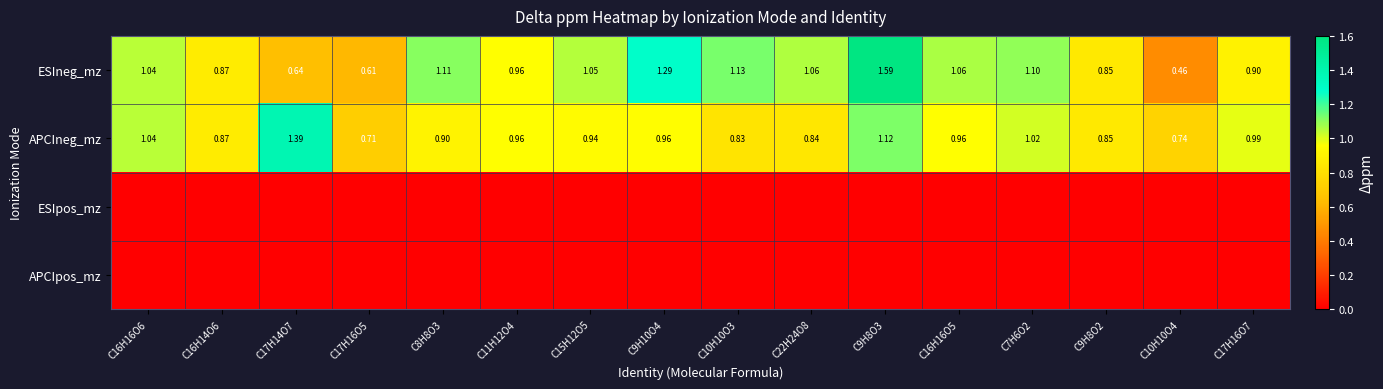

At how many categories does at least one series exceed 1?

10